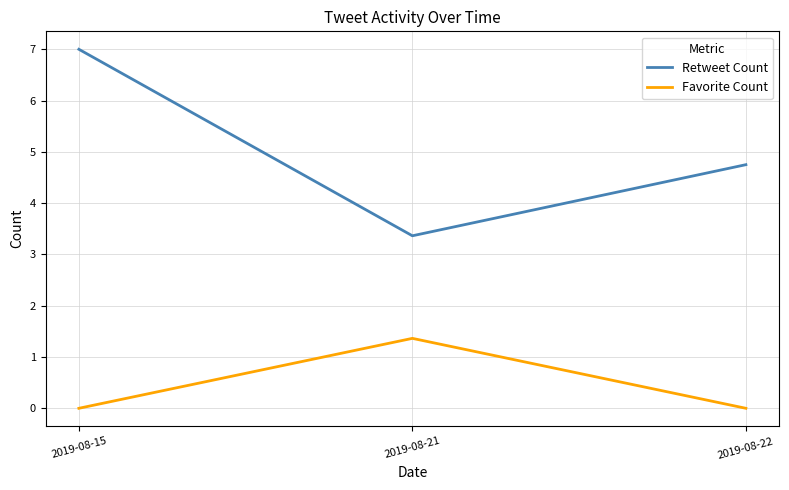

What is the total value across all series at 2019-08-15?

7.0